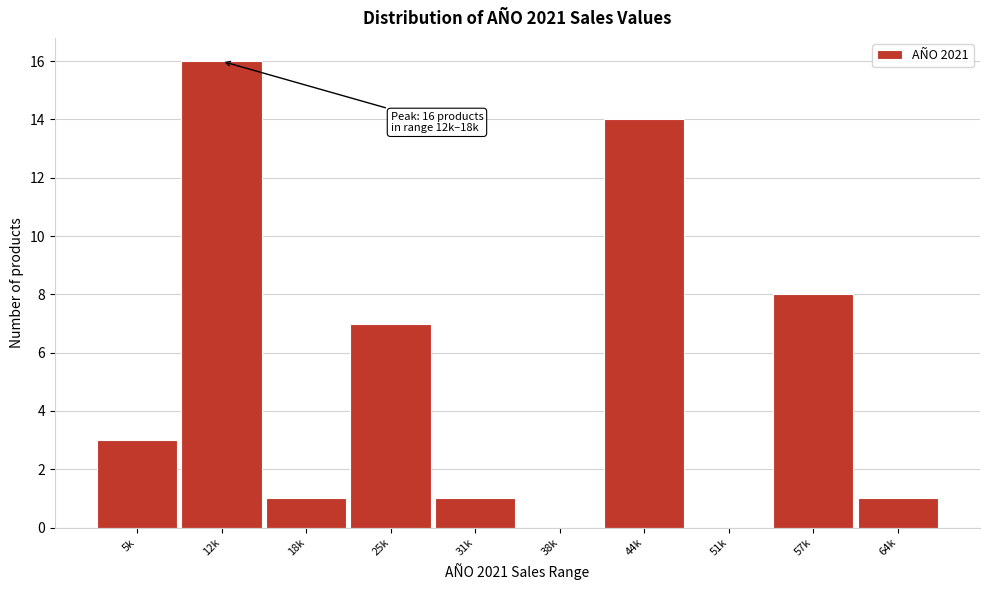

Reading left to right, what are all the values shown in this chart?

5k=3	12k=16	18k=1	25k=7	31k=1	38k=0	44k=14	51k=0	57k=8	64k=1